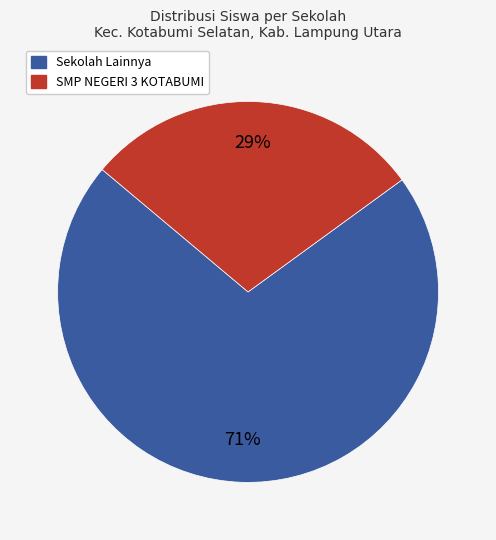

To the nearest percent, what is the average slice percentage?

50%